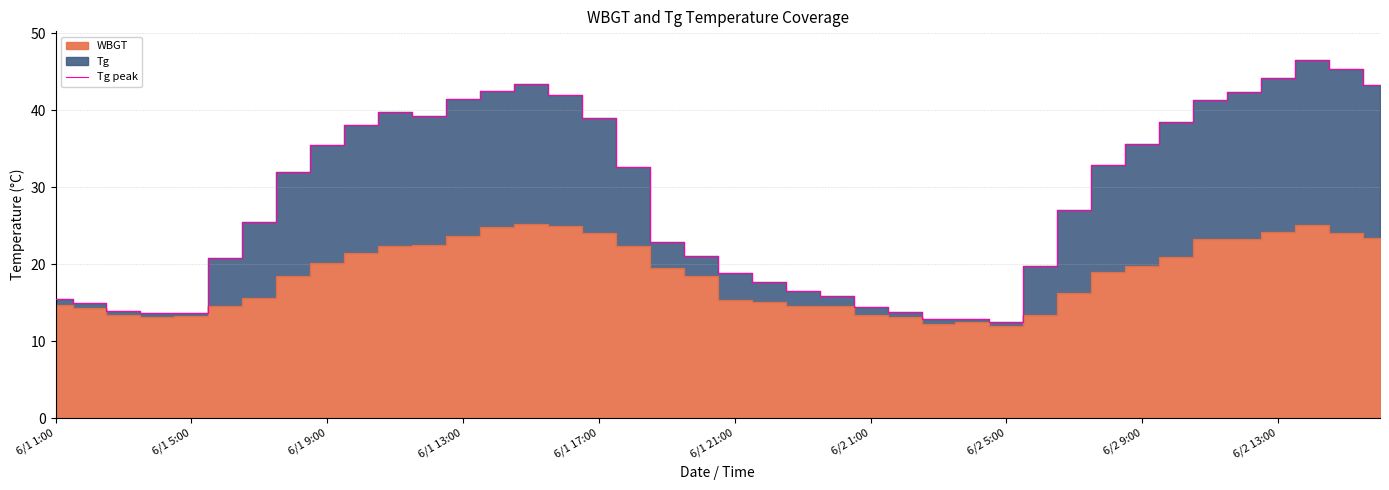

Is it true that Tg peak equals 12.5 at 6/2 5:00?

True